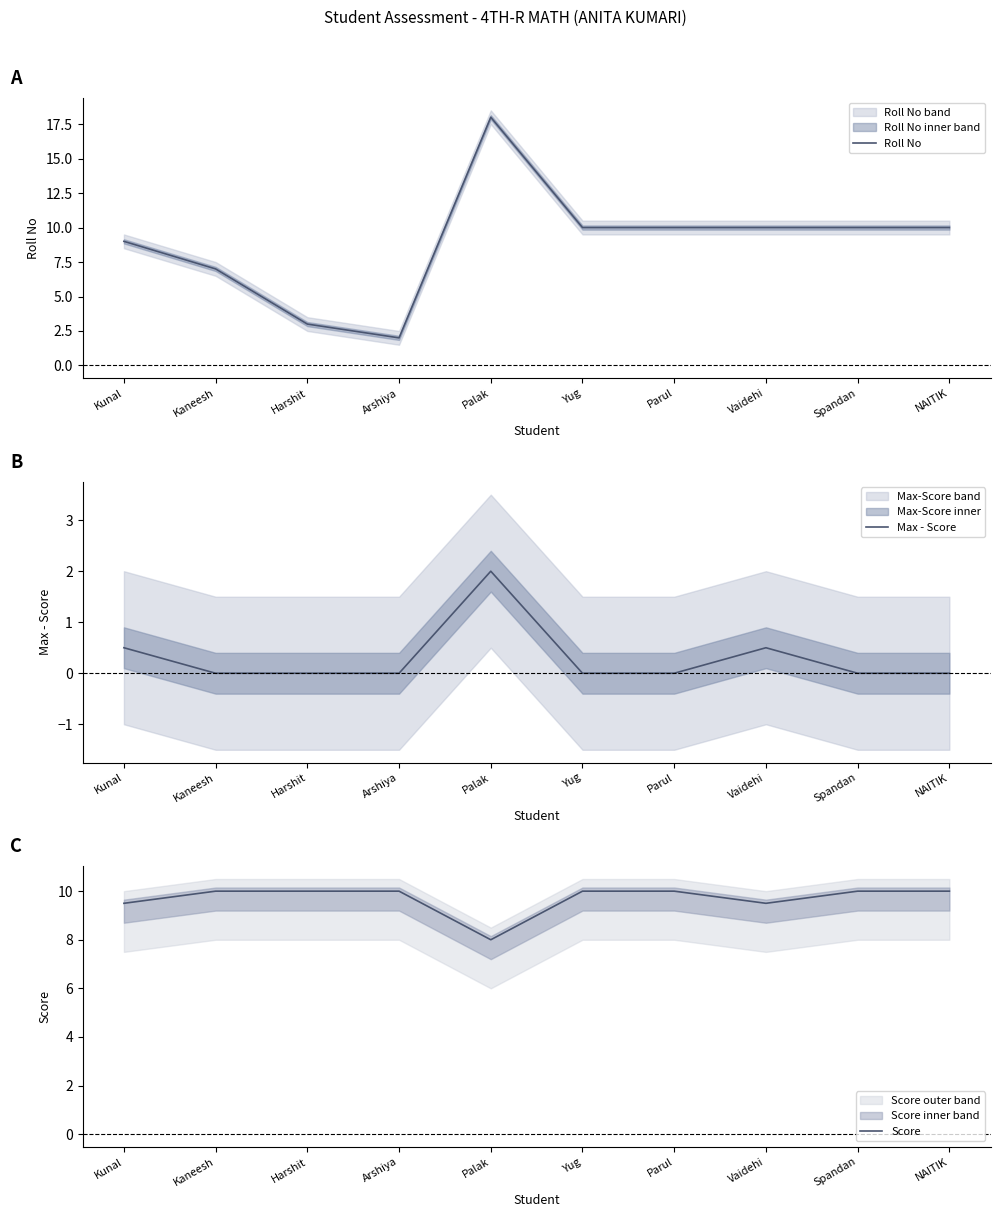

How many distinct data groups are displayed?

3